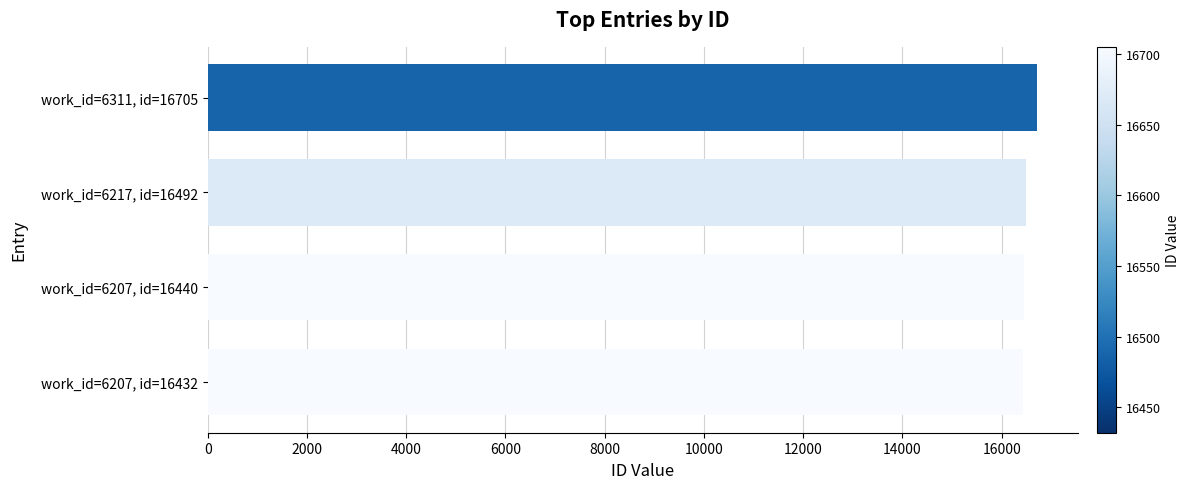

True or false: the data shows 16705 at work_id=6311, id=16705.

True